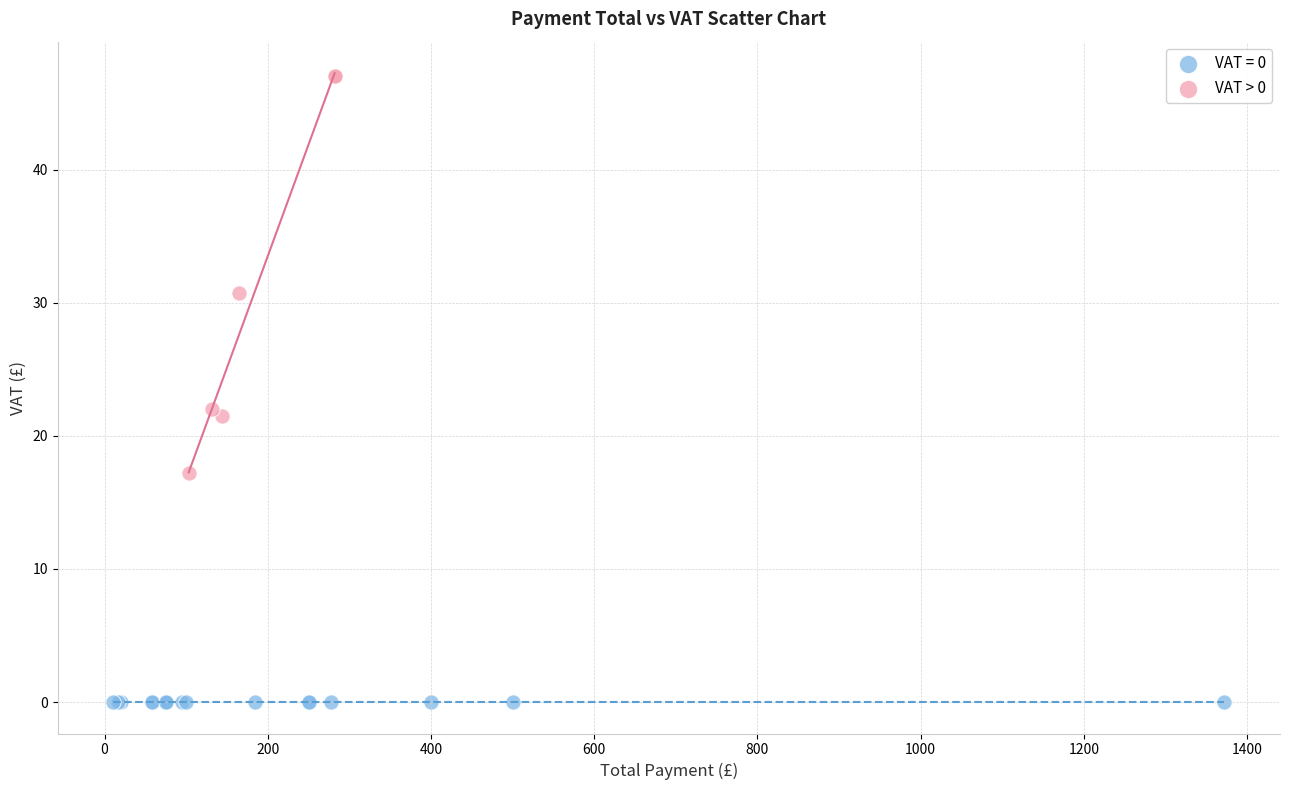

Which series reaches the minimum Y coordinate?

VAT = 0